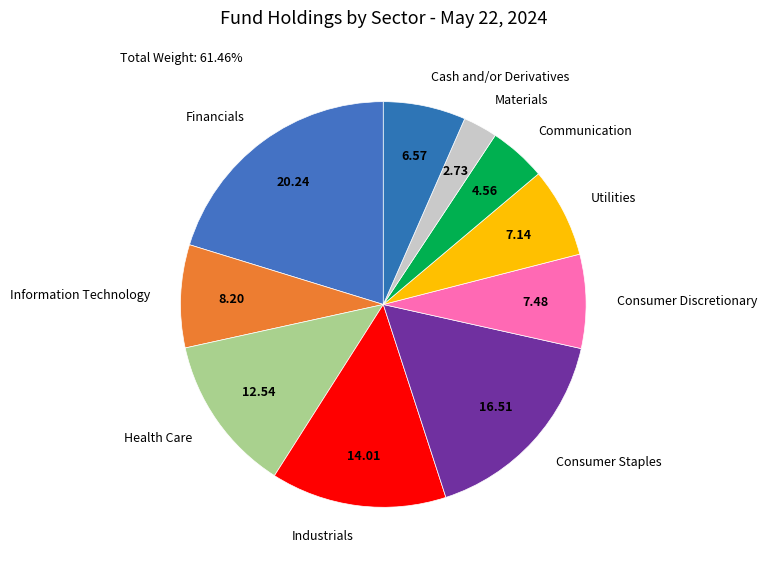

Count the number of slices in the pie.

10